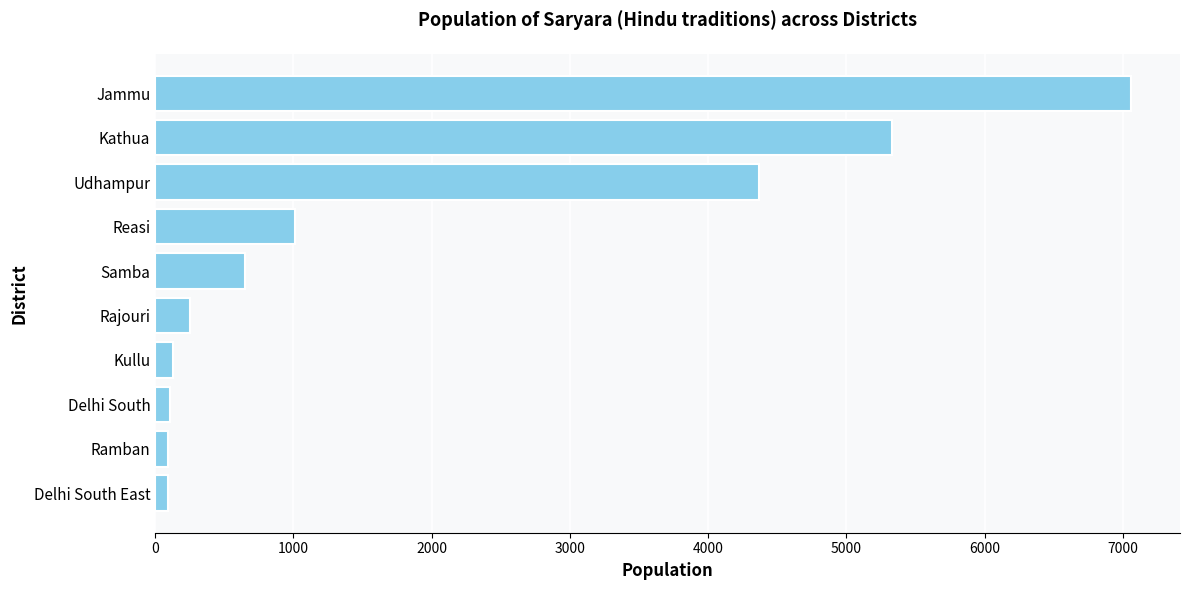

How many data points does each series have?

10